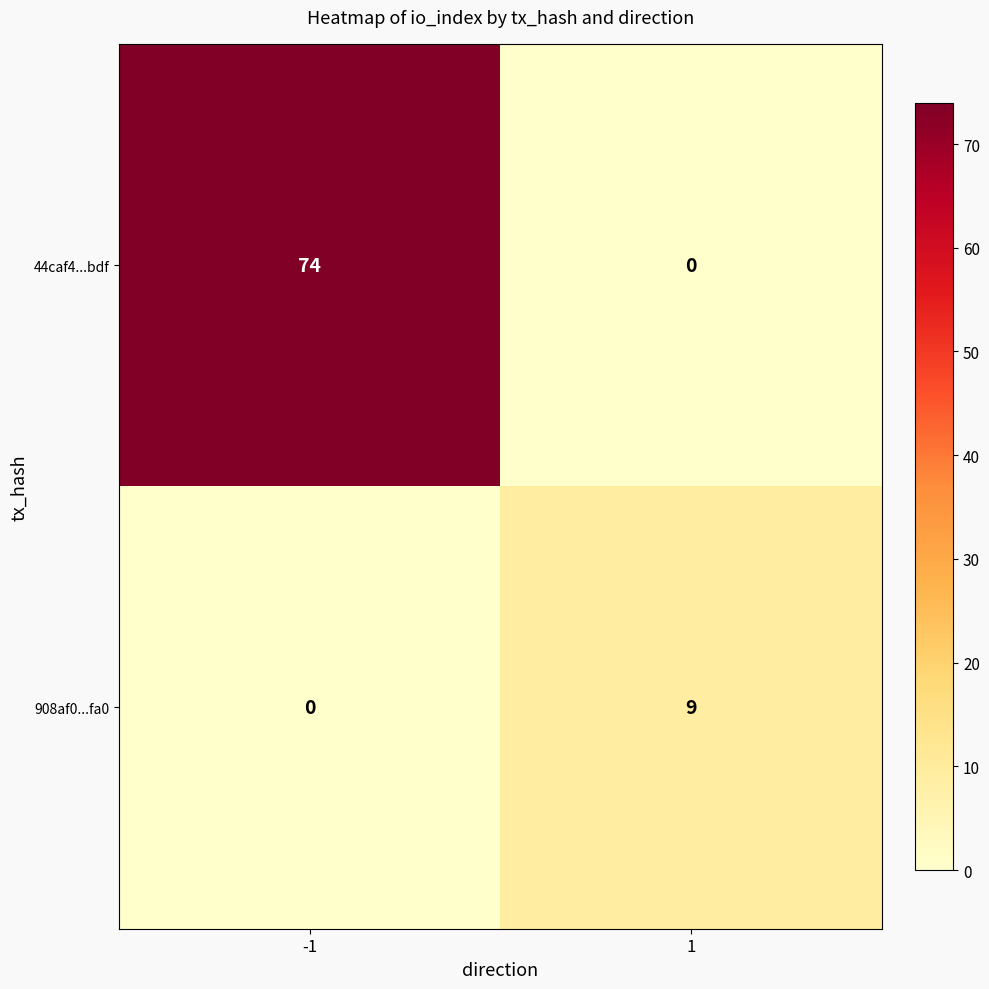

Which series has the largest range (max minus min)?

44caf4...bdf